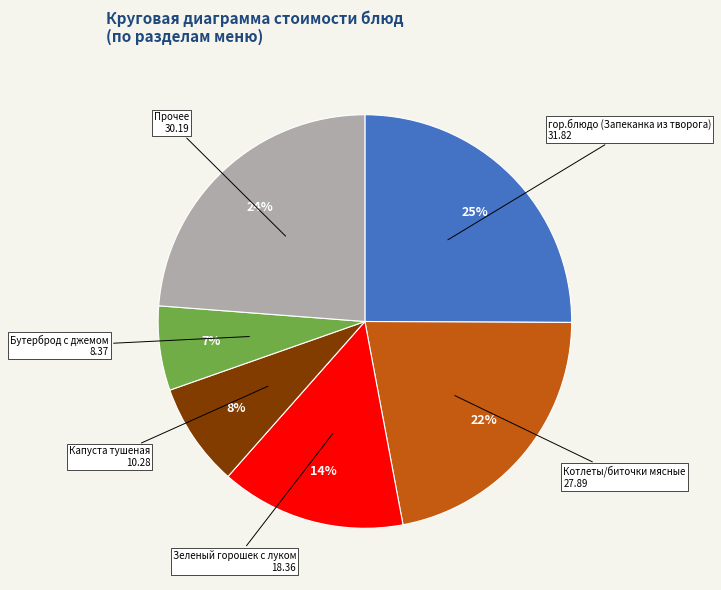

Does any single category account for the majority?

No